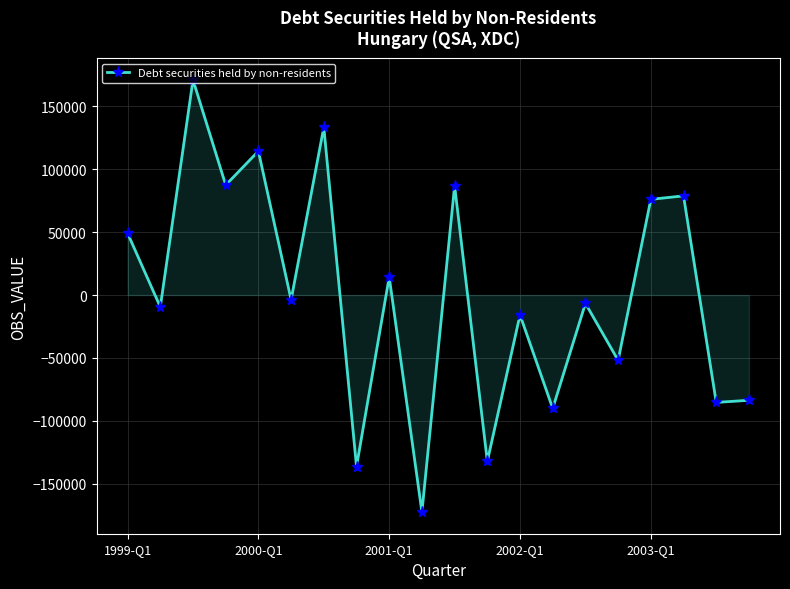

What is the difference between the maximum and second lowest values?

307164